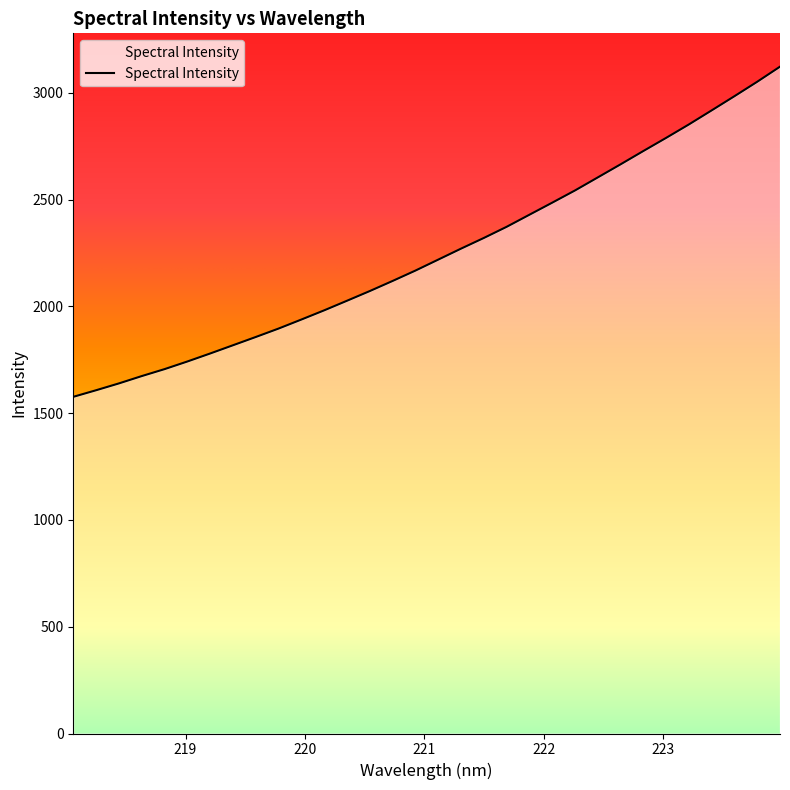

How many categories are shown in the chart?

32